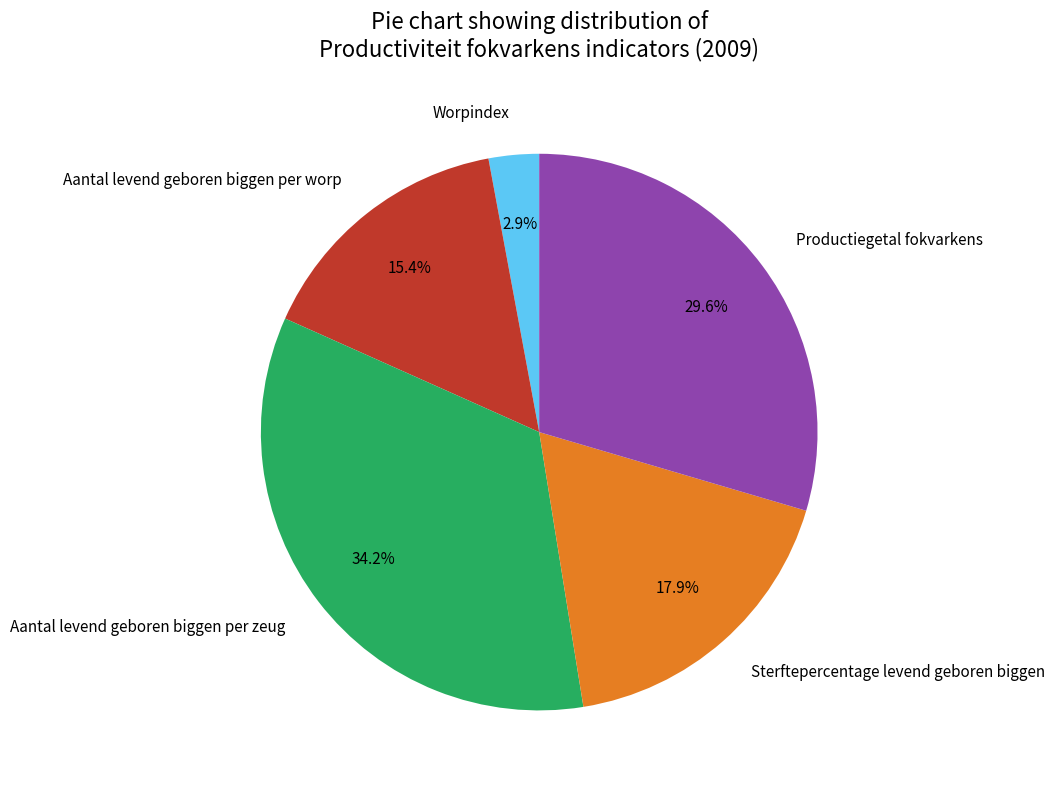

The Worpindex slice represents 3% of the pie. True or false?

True